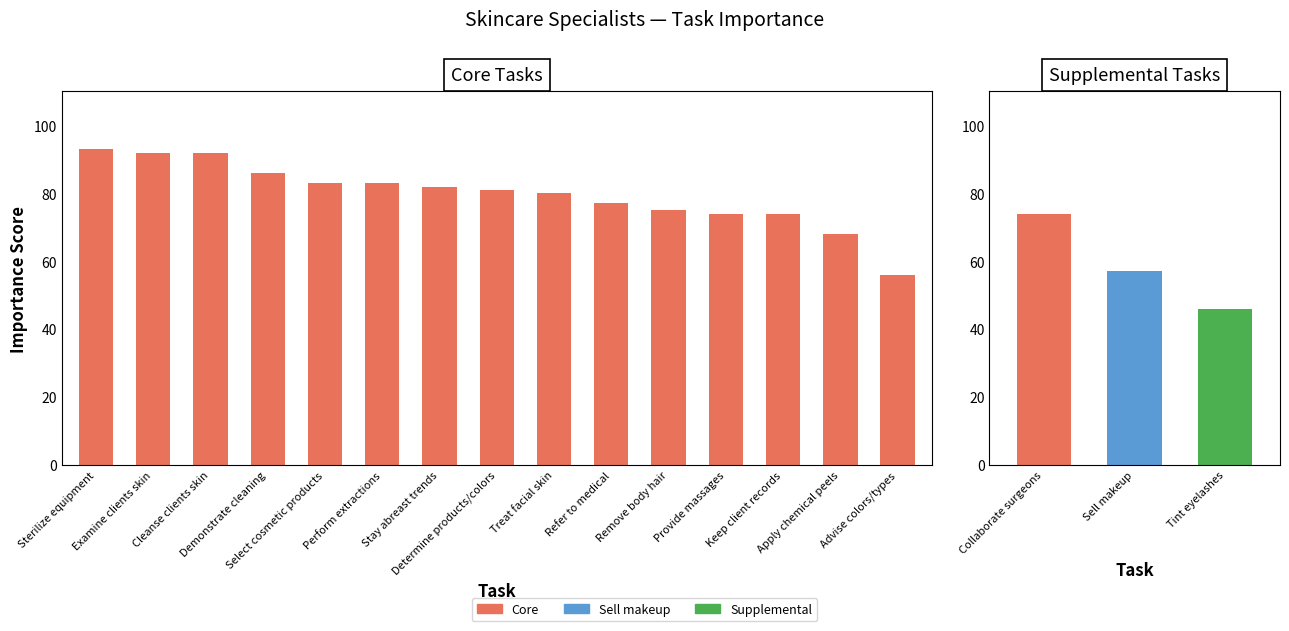

At which category does the chart reach its minimum across all series?

Advise colors/types